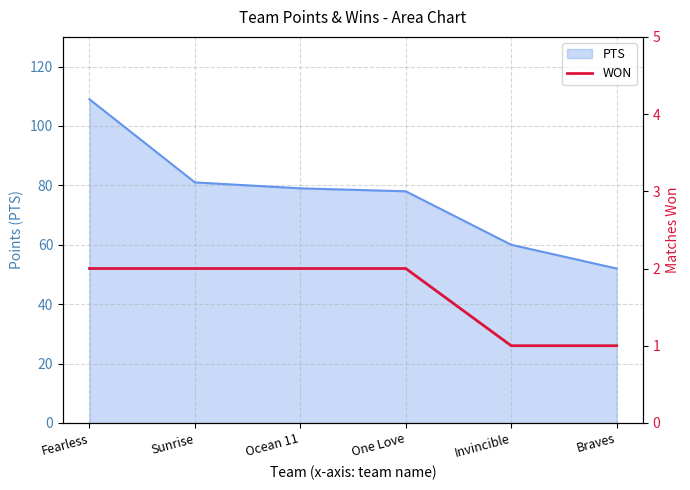

Which label corresponds to the largest value in the chart?

Fearless